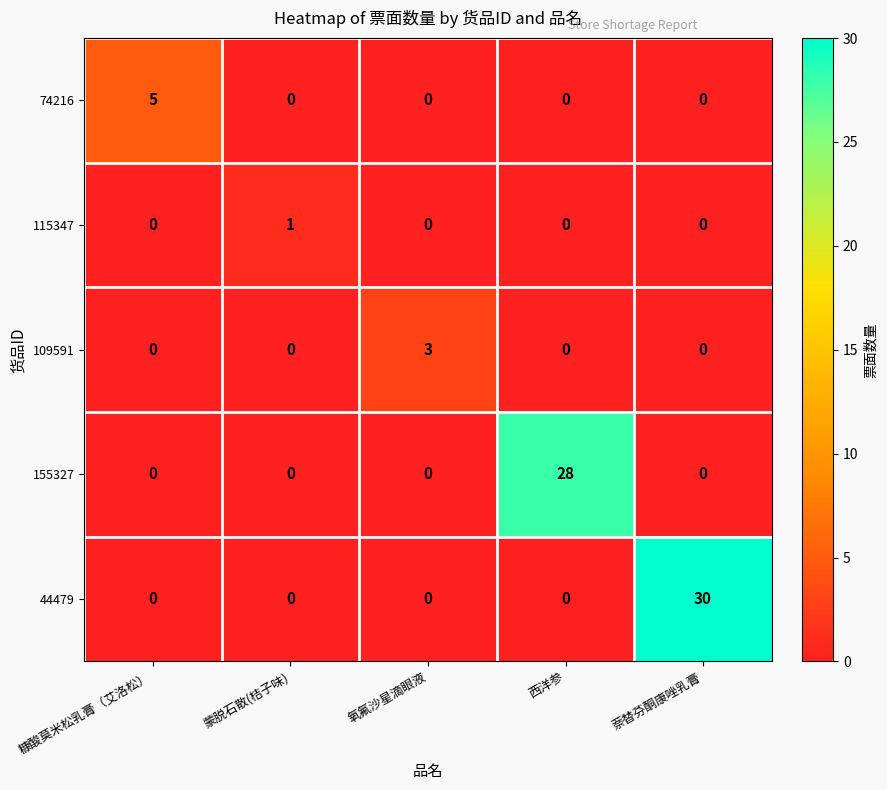

What is the greatest value displayed?

30